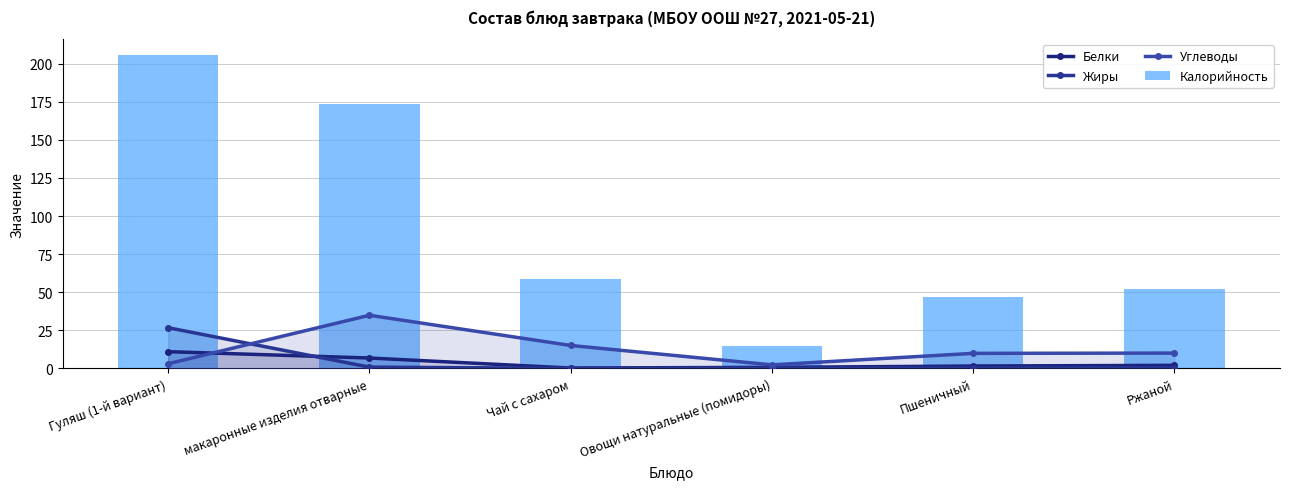

What is the label of the 1st bar from the right?

Ржаной